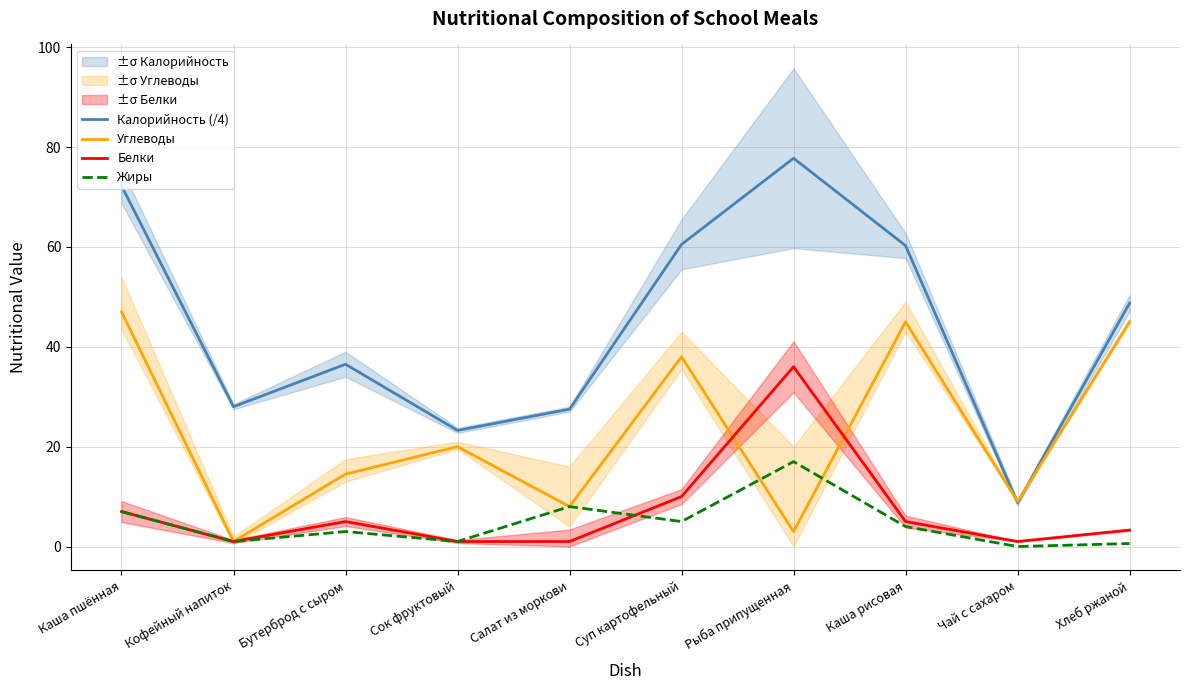

What is the total value across all series at Суп картофельный?

113.5